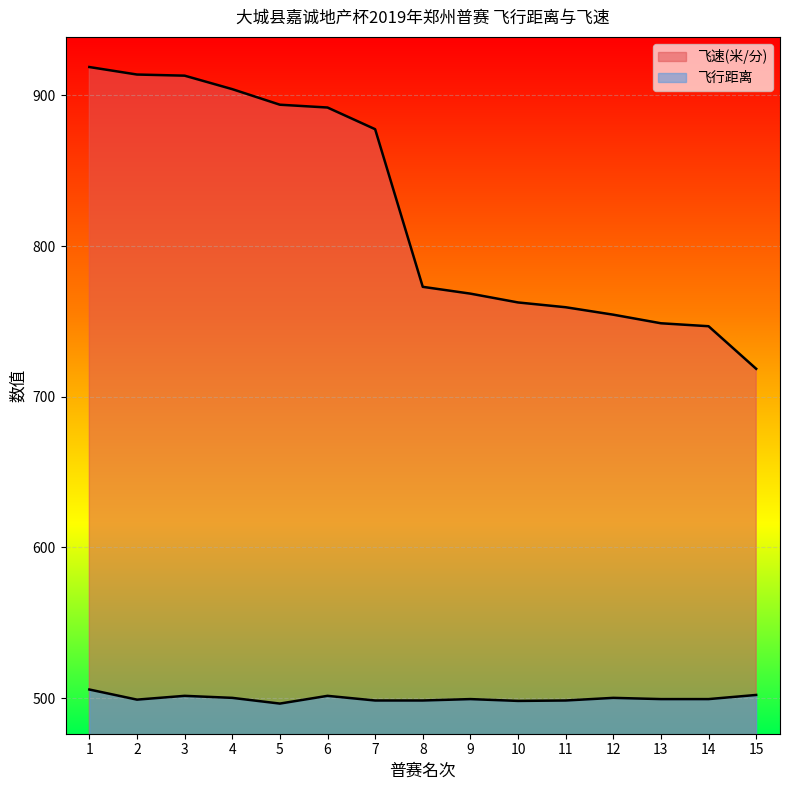

True or false: 飞速(米/分) has more than 1 interior local peaks.

False